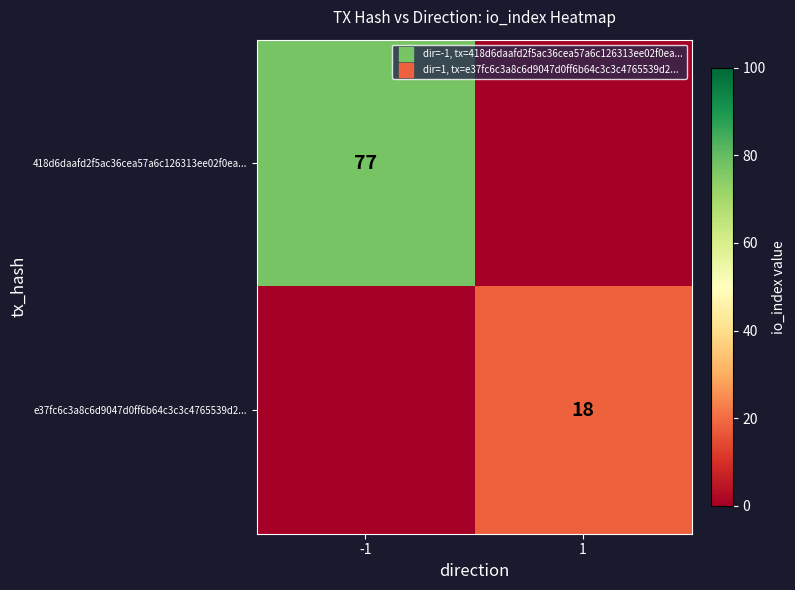

What is the sum of the e37fc6c3a8c6d9047d0ff6b64c3c3c4765539d2... values at 1 and -1?

18